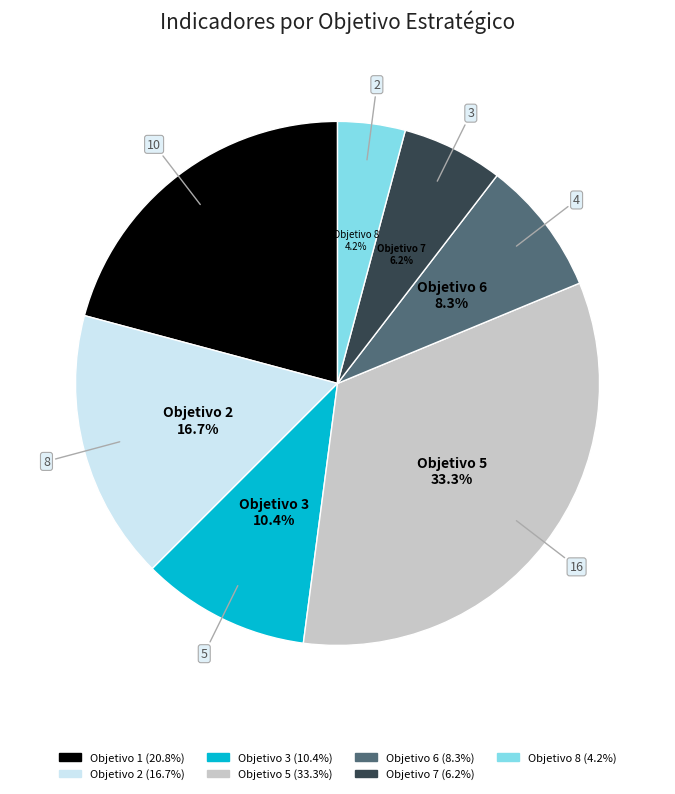

How many slices are in this pie chart?

7